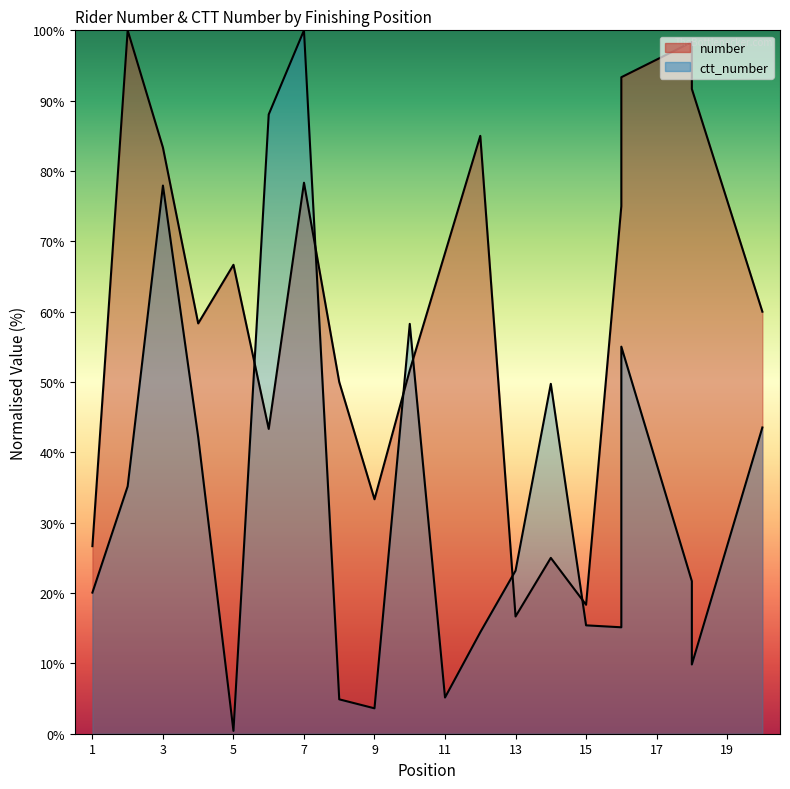

What are all the series names shown in the legend?

number, ctt_number